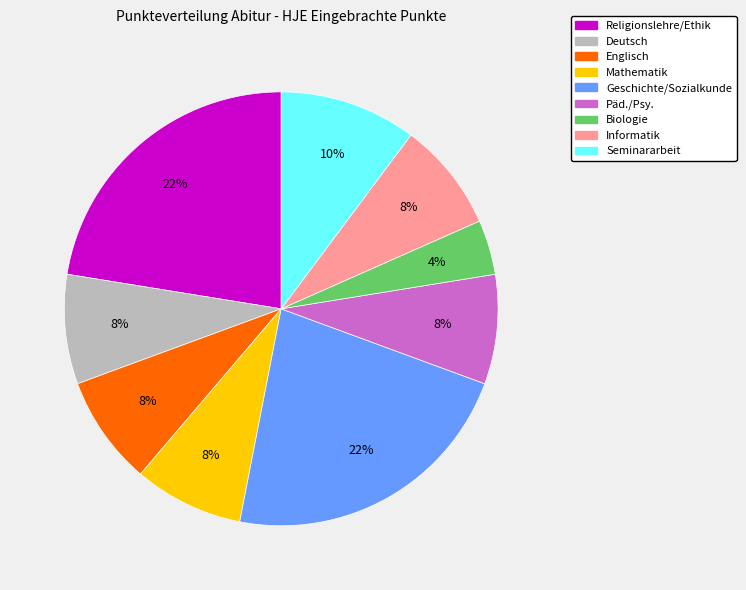

The Geschichte/Sozialkunde slice represents 13% of the pie. True or false?

False